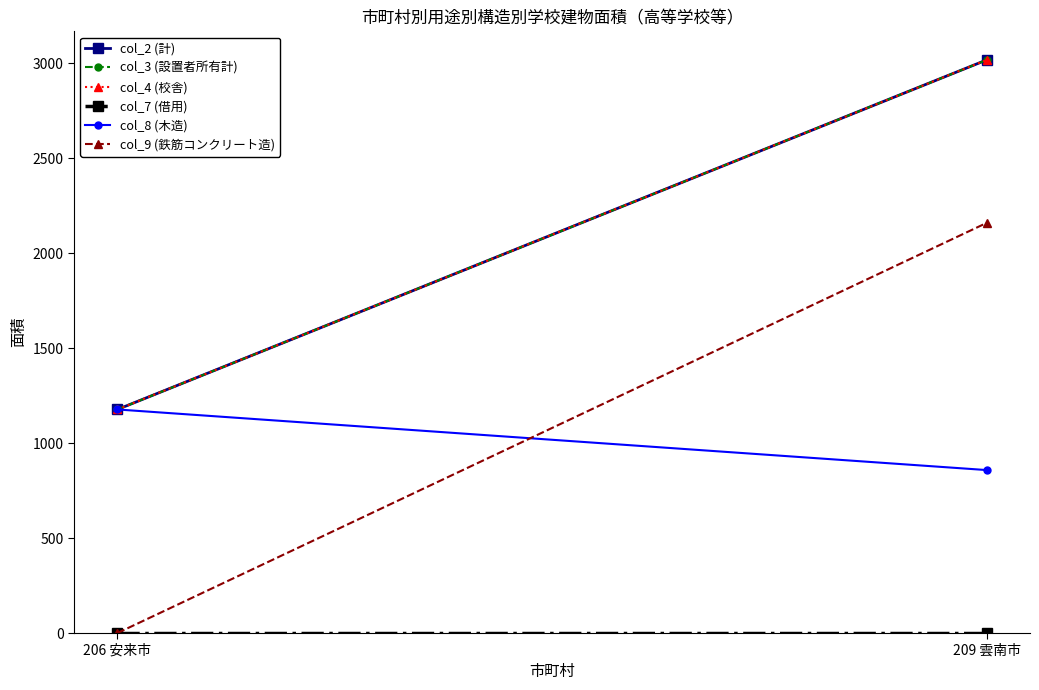

What is the difference between the col_9 (鉄筋コンクリート造) values at 209 雲南市 and 206 安来市?

2159